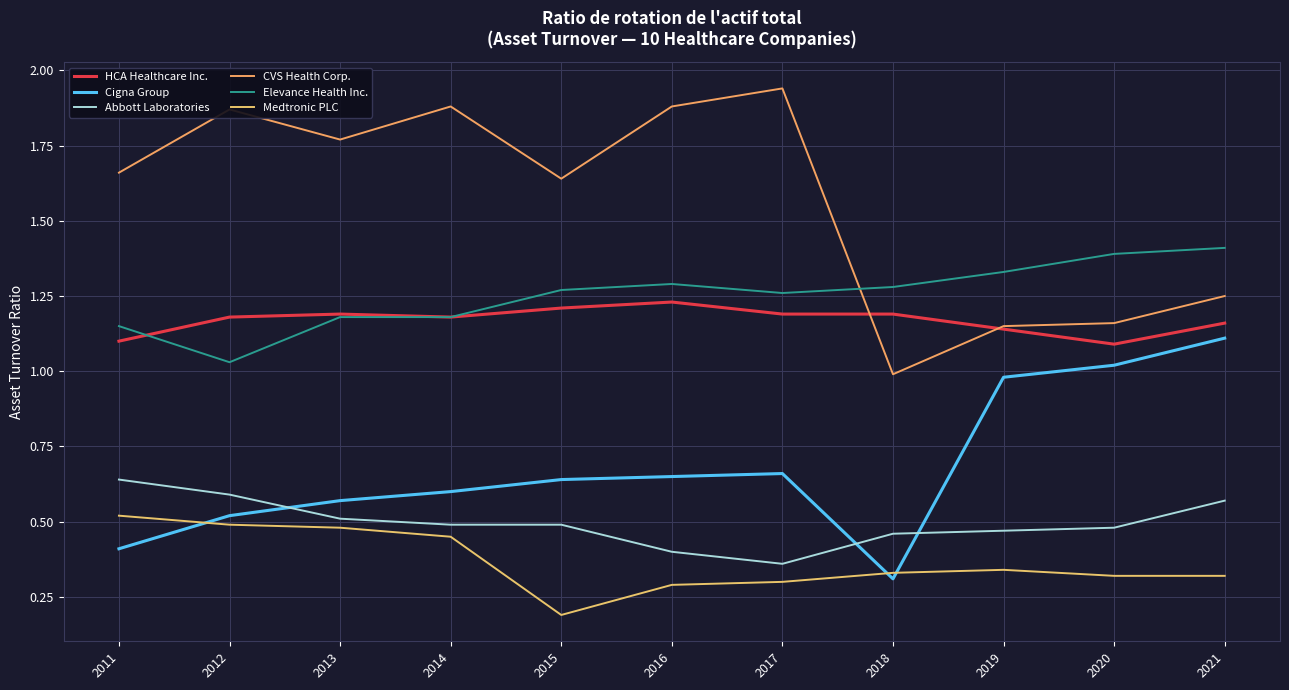

What is the difference between the maximum and minimum values in the Elevance Health Inc. series?

0.4